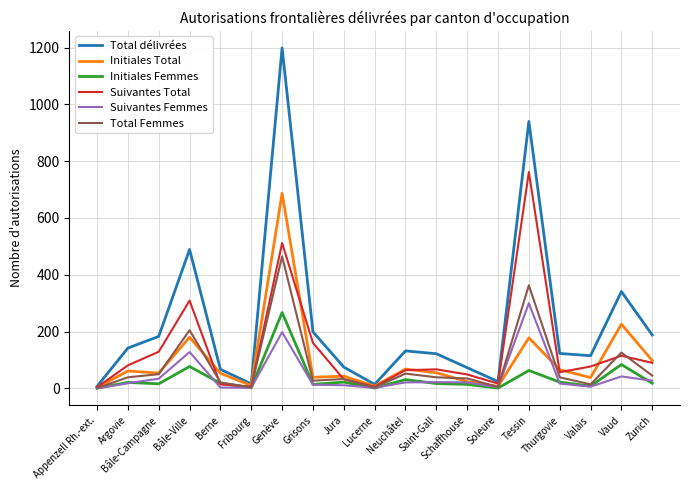

What is the difference between the Initiales Total values at Genève and Fribourg?

677